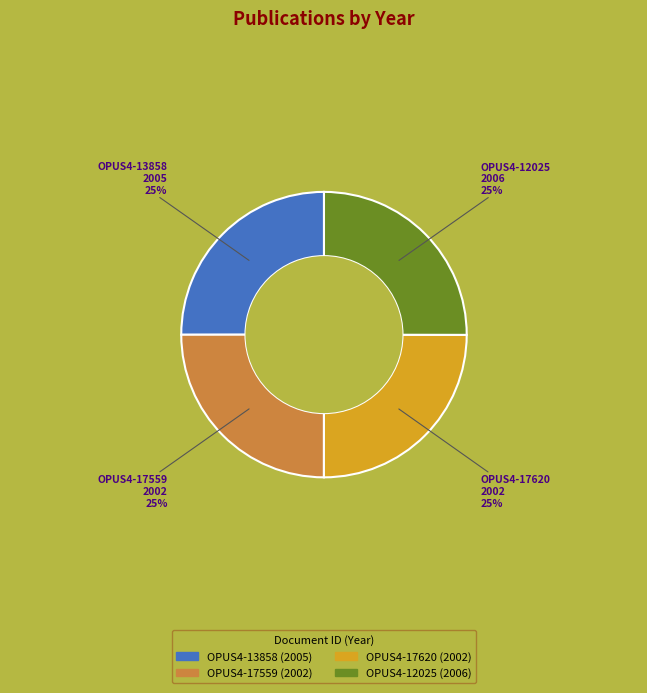

To the nearest percent, what percentage of the pie is OPUS4-17620?

25%